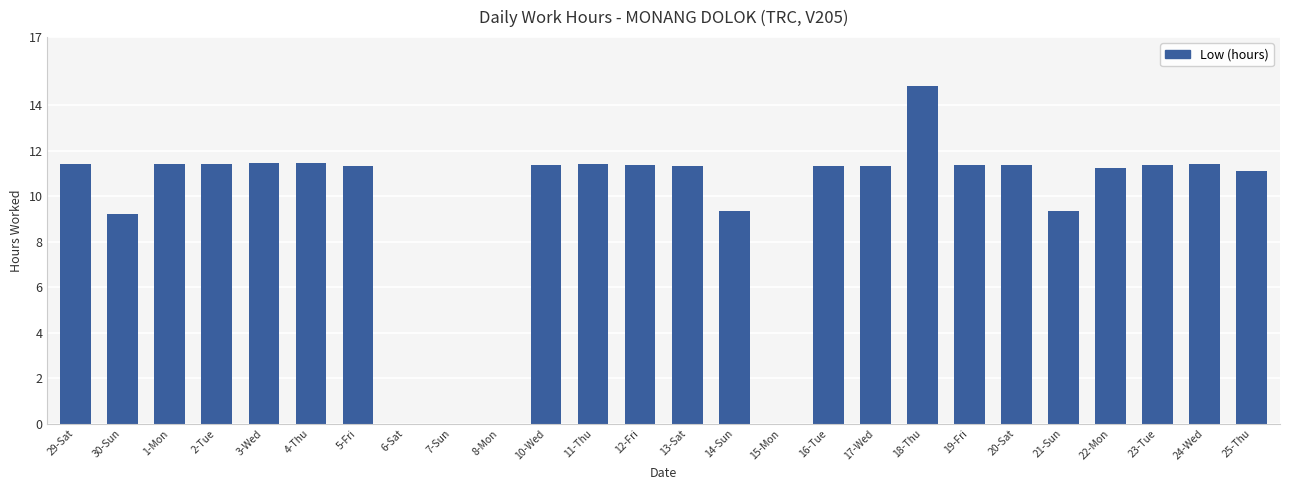

At which category does the chart reach its peak across all series?

18-Thu